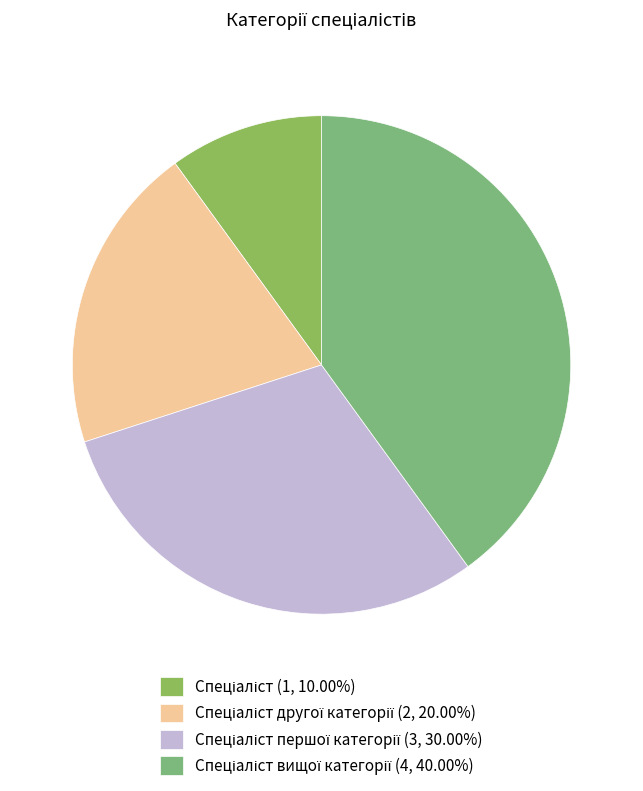

Count the number of slices in the pie.

4